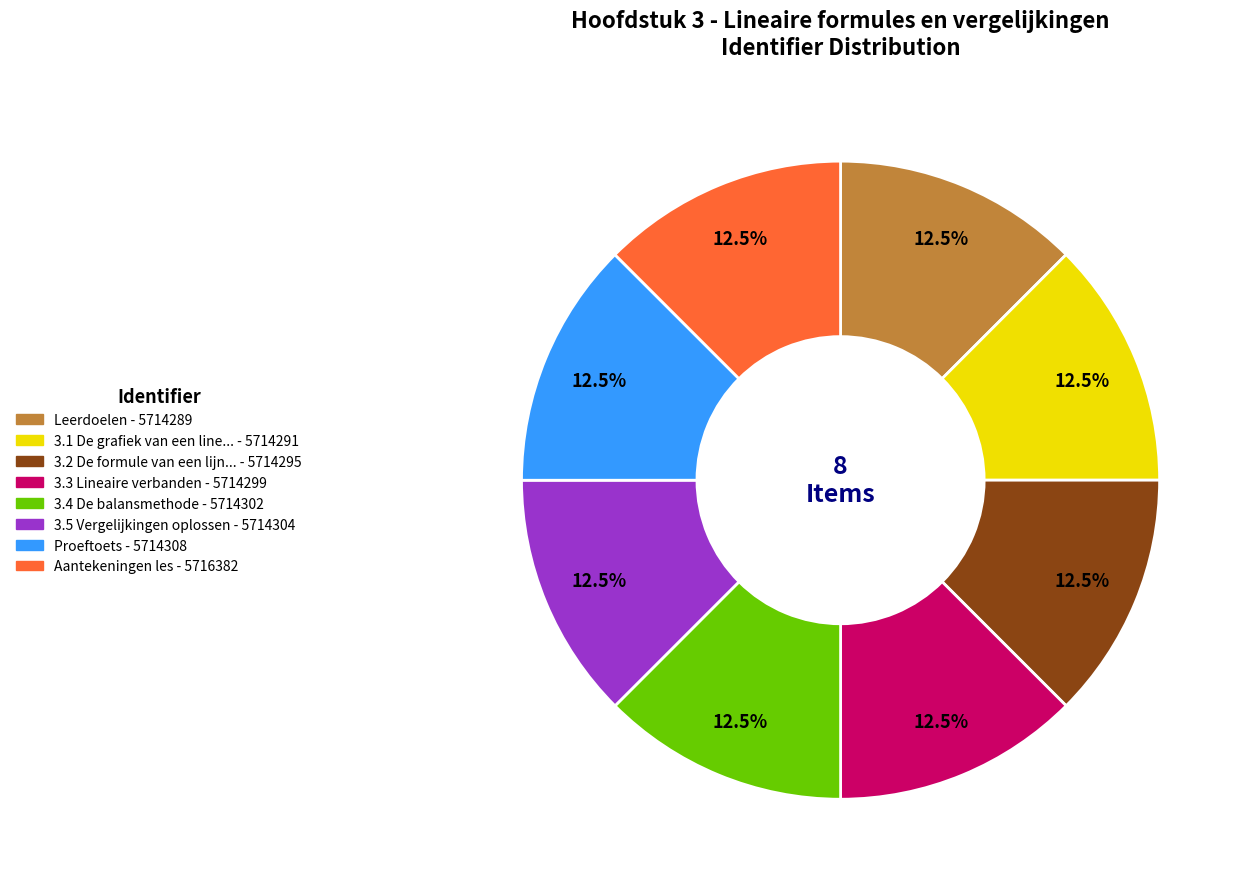

Is there any slice that represents more than half of the pie?

No